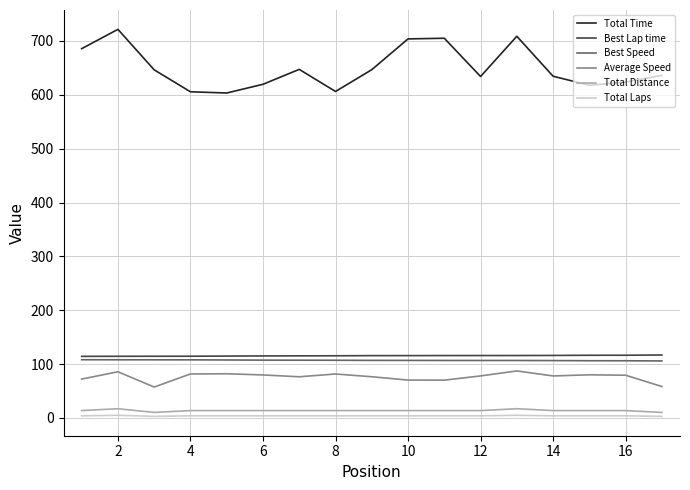

Which series has the widest spread of values?

Total Time